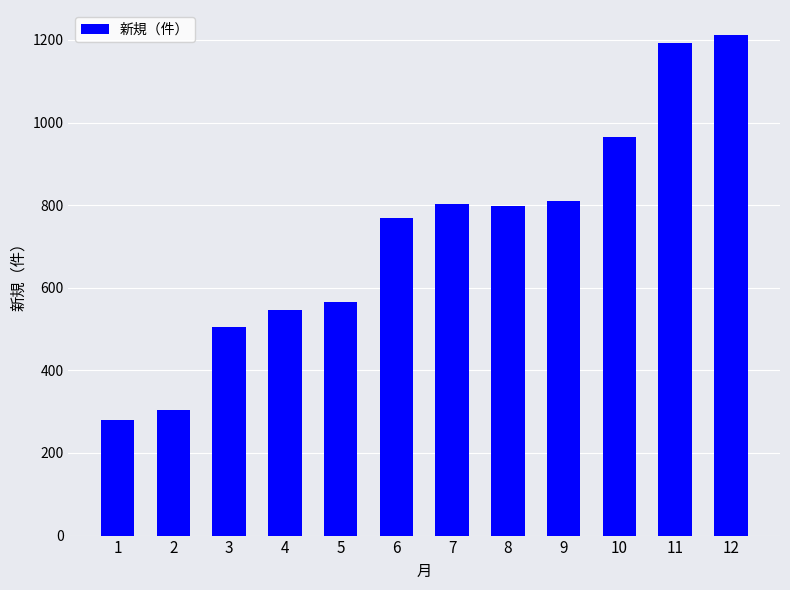

Which label corresponds to the smallest value in the chart?

1